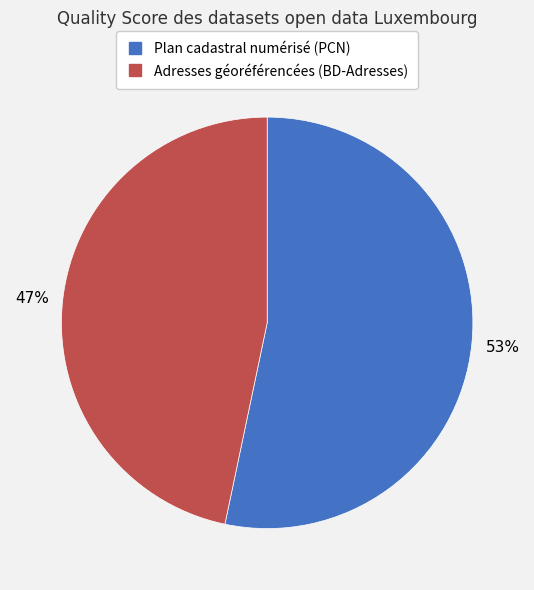

Is it true that Adresses géoréférencées (BD-Adresses) is 60% of the pie?

False